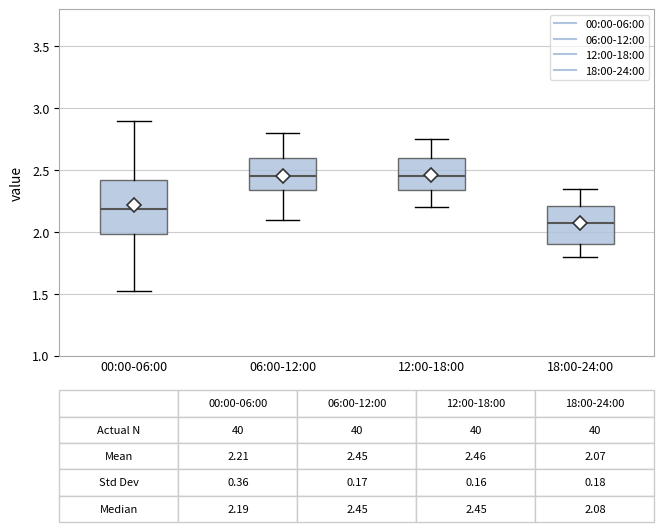

Comparing the boxes themselves (not the whiskers), which one is the tallest?

00:00-06:00